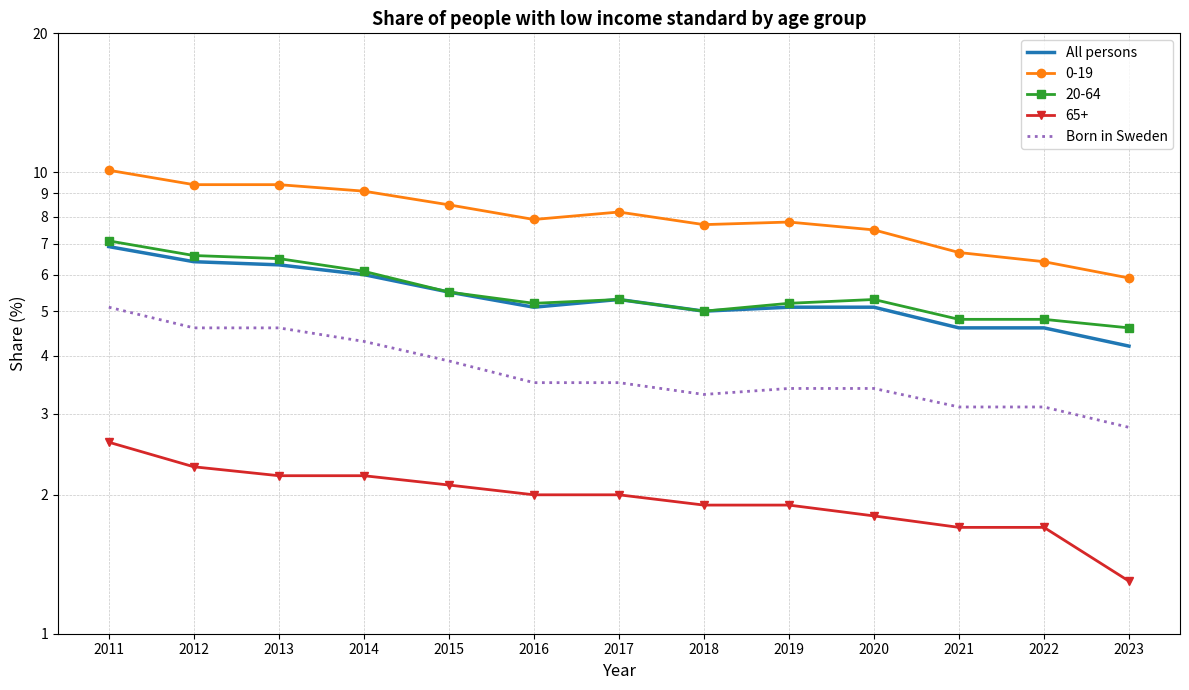

What is the minimum value for Born in Sweden?

2.8